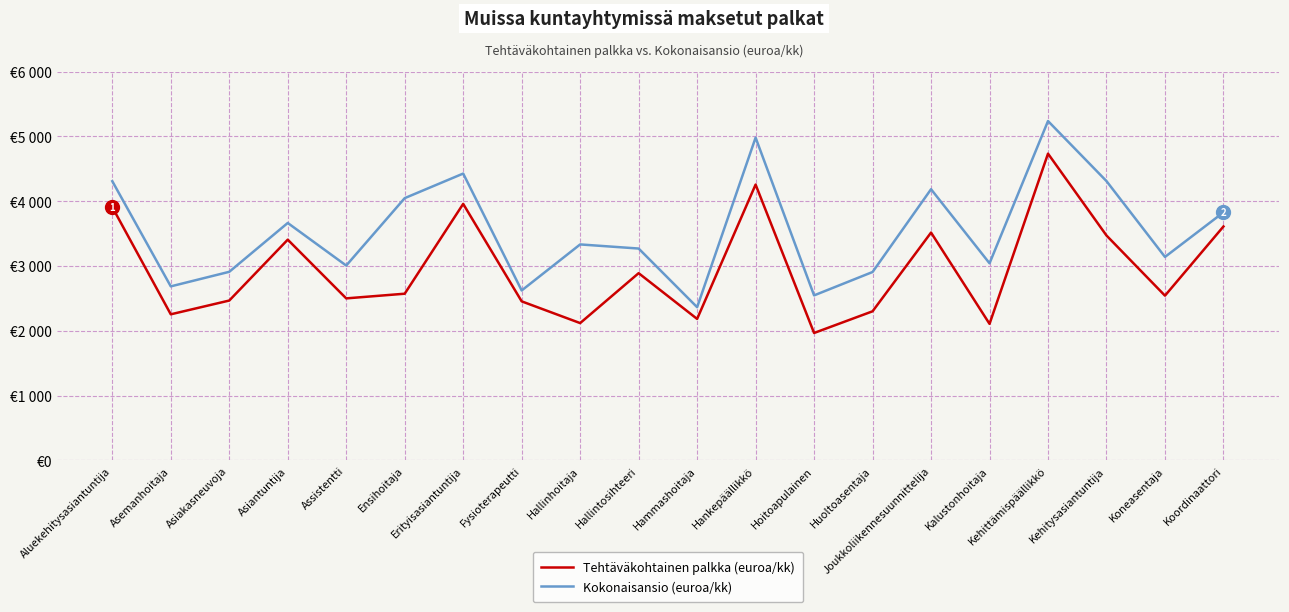

Reading right to left, what are all the values shown in this chart?

Tehtäväkohtainen palkka (euroa/kk): Koordinaattori=3609.5	Koneasentaja=2542.4	Kehitysasiantuntija=3470.2	Kehittämispäällikkö=4733.2	Kalustonhoitaja=2107.3	Joukkoliikennesuunnittelija=3515.6	Huoltoasentaja=2301.0	Hoitoapulainen=1966.5	Hankepäällikkö=4256.0	Hammashoitaja=2183.5	Hallintosihteeri=2889.3	Hallinhoitaja=2119.1	Fysioterapeutti=2454.5	Erityisasiantuntija=3958.2	Ensihoitaja=2572.4	Assistentti=2500.3	Asiantuntija=3406.1	Asiakasneuvoja=2467.0	Asemanhoitaja=2254.6	Aluekehitysasiantuntija=3907.9
Kokonaisansio (euroa/kk): Koordinaattori=3827.8	Koneasentaja=3139.7	Kehitysasiantuntija=4309.4	Kehittämispäällikkö=5236.1	Kalustonhoitaja=3041.5	Joukkoliikennesuunnittelija=4184.3	Huoltoasentaja=2907.2	Hoitoapulainen=2546.5	Hankepäällikkö=4980.1	Hammashoitaja=2364.5	Hallintosihteeri=3269.3	Hallinhoitaja=3332.7	Fysioterapeutti=2622.5	Erityisasiantuntija=4425.9	Ensihoitaja=4046.7	Assistentti=3006.8	Asiantuntija=3663.7	Asiakasneuvoja=2910.3	Asemanhoitaja=2685.5	Aluekehitysasiantuntija=4308.0